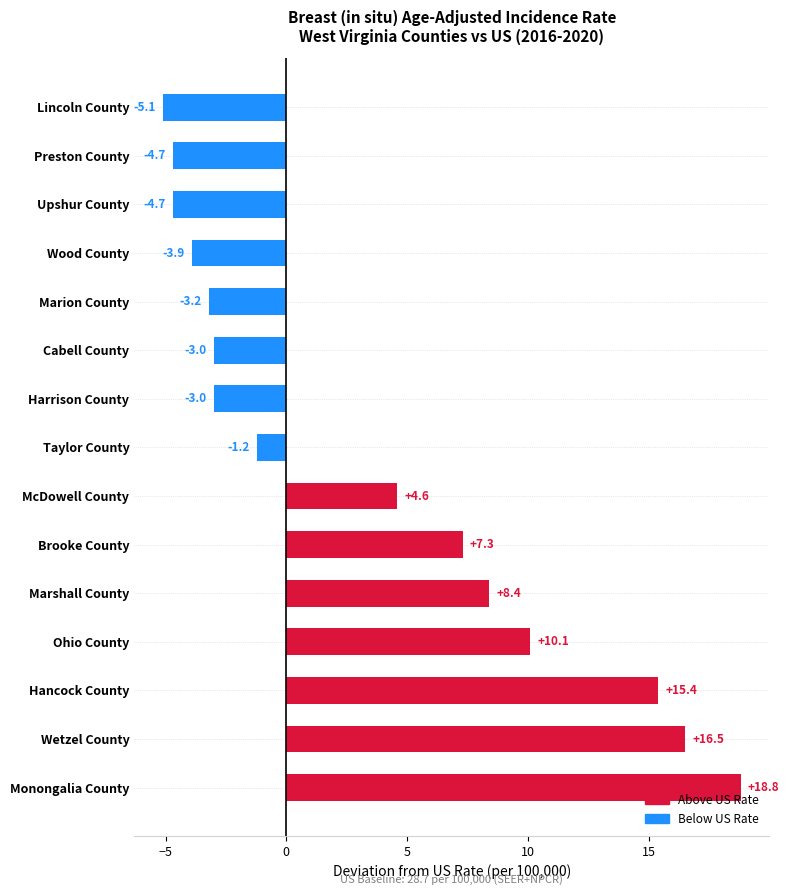

Which category has the lowest value across all series?

Lincoln County